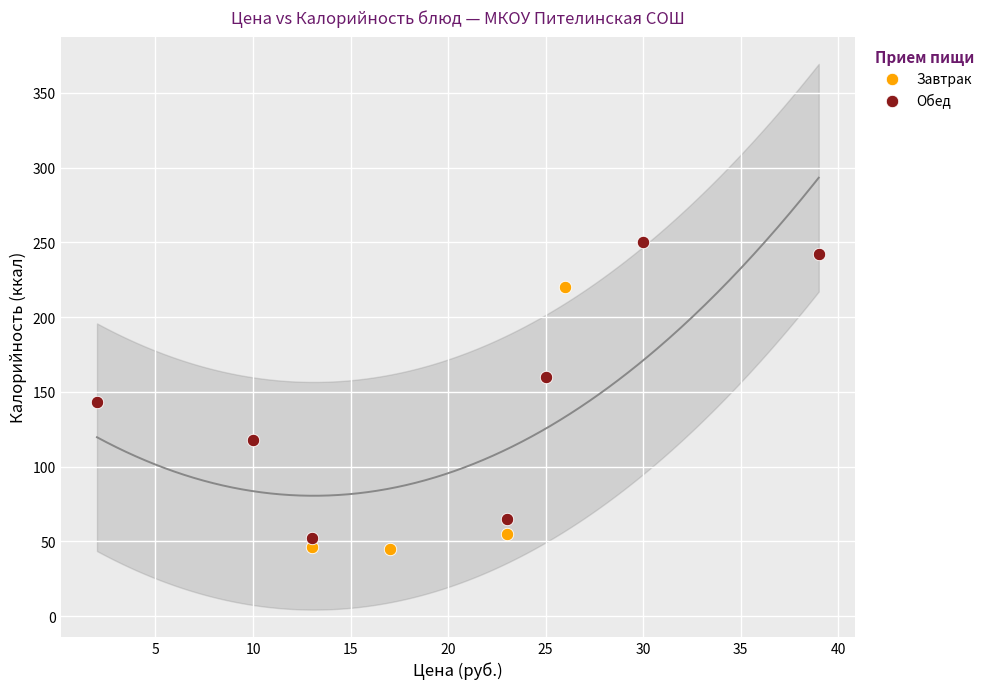

Which series has the largest Y range (max minus min)?

Обед